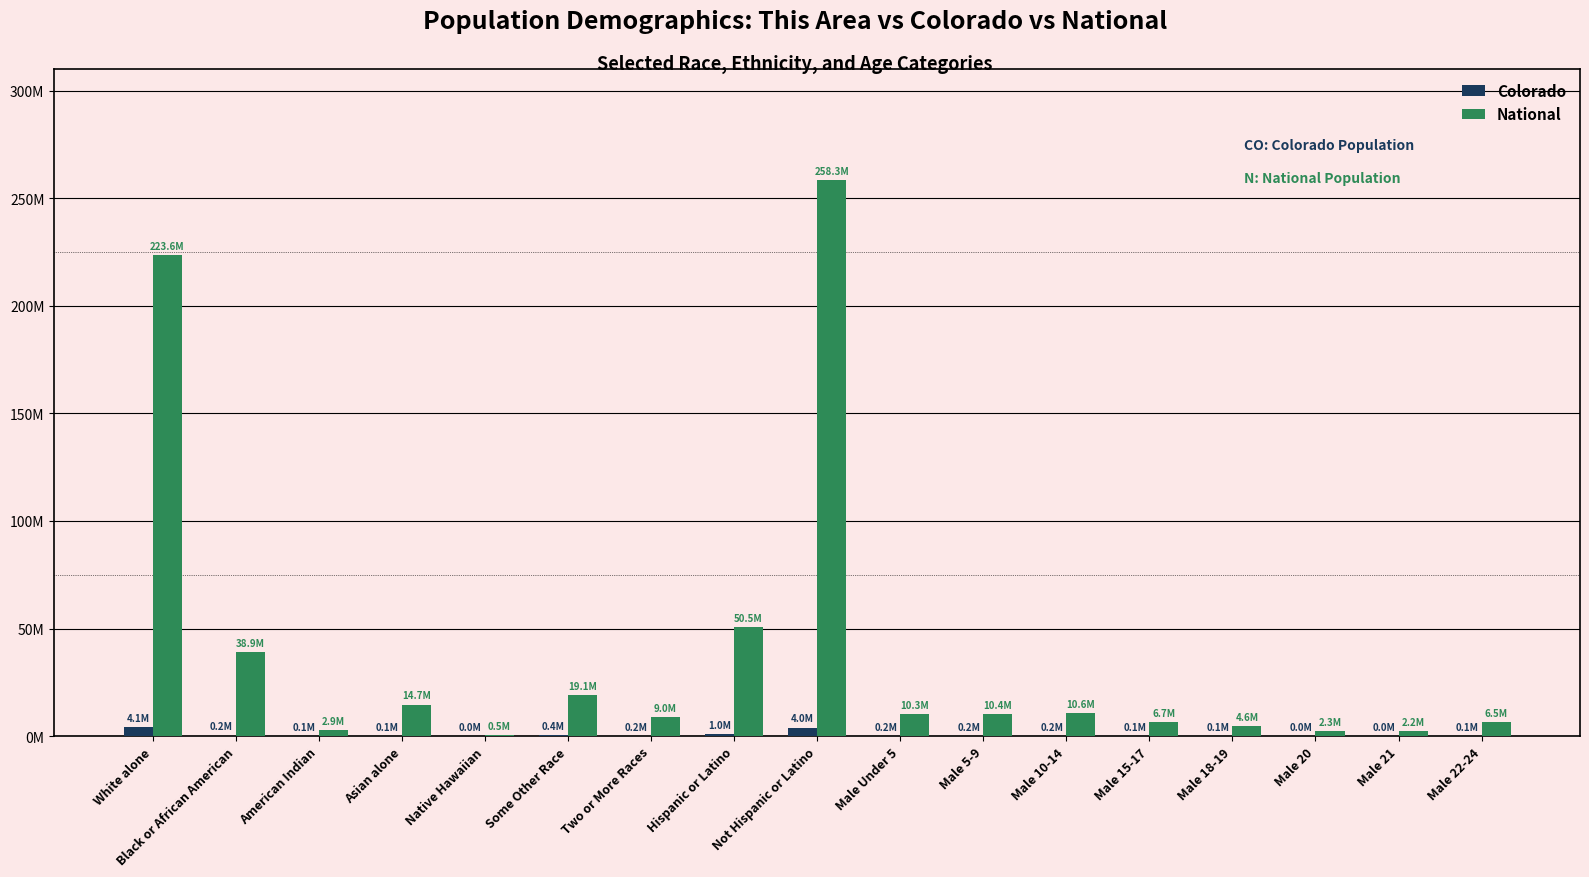

Where does the Colorado series first go above 170192?

White alone